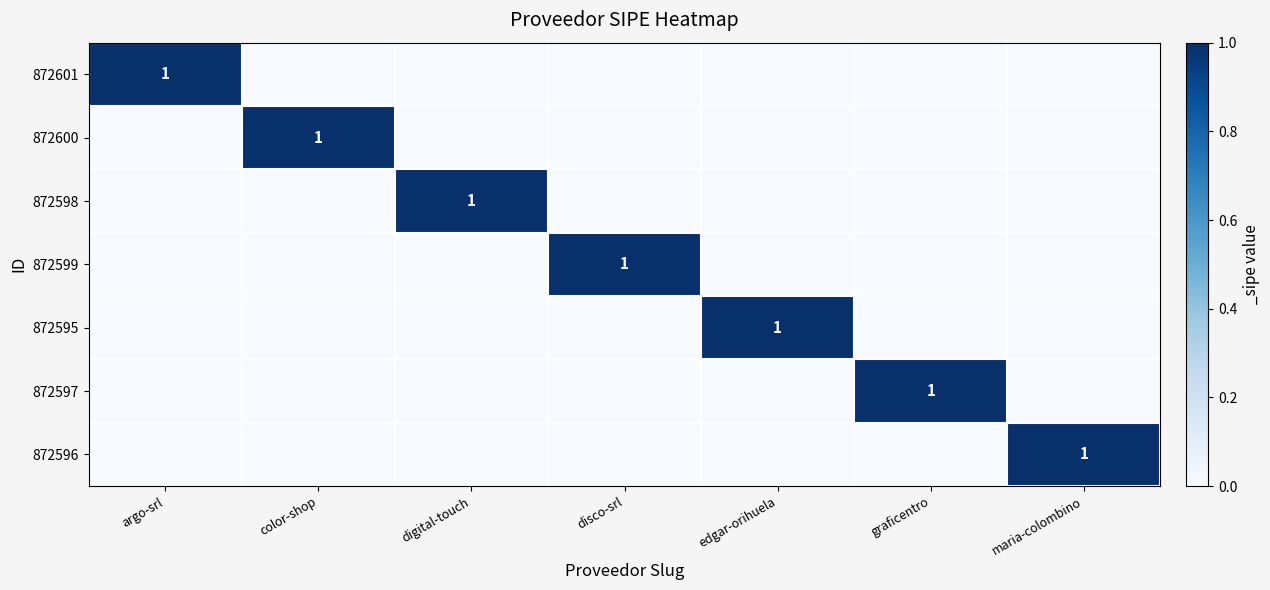

The value of 872597 at graficentro is 1. True or false?

True